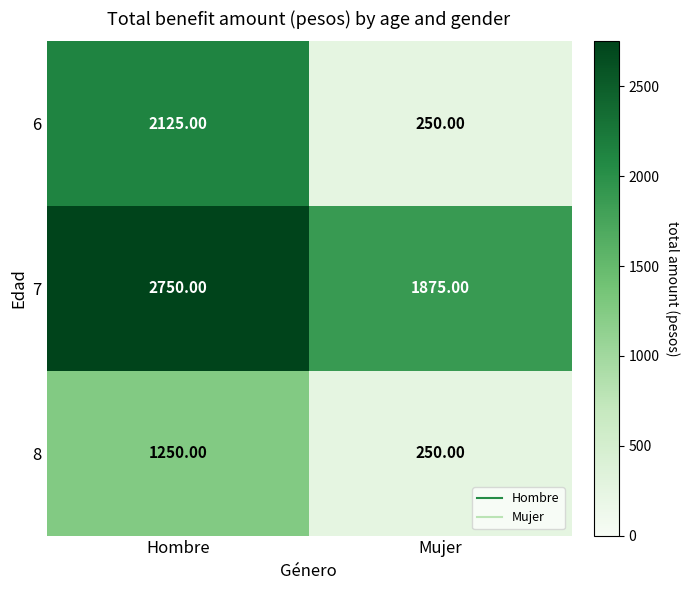

Which series has the widest spread of values?

6